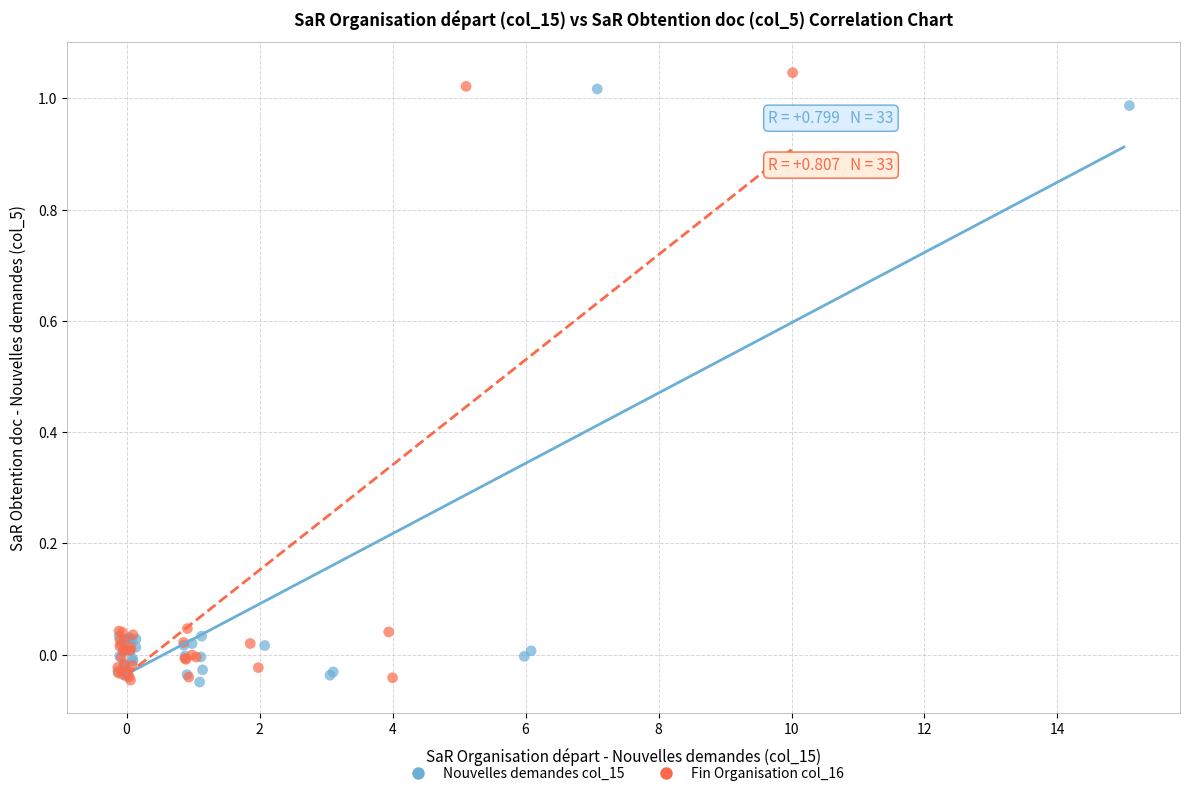

Which series has the widest spread of Y values?

Fin Organisation col_16